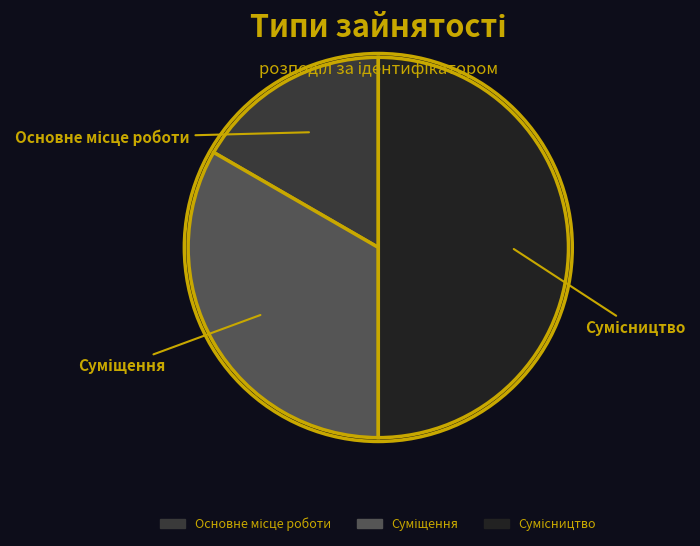

How many slices are in this pie chart?

3